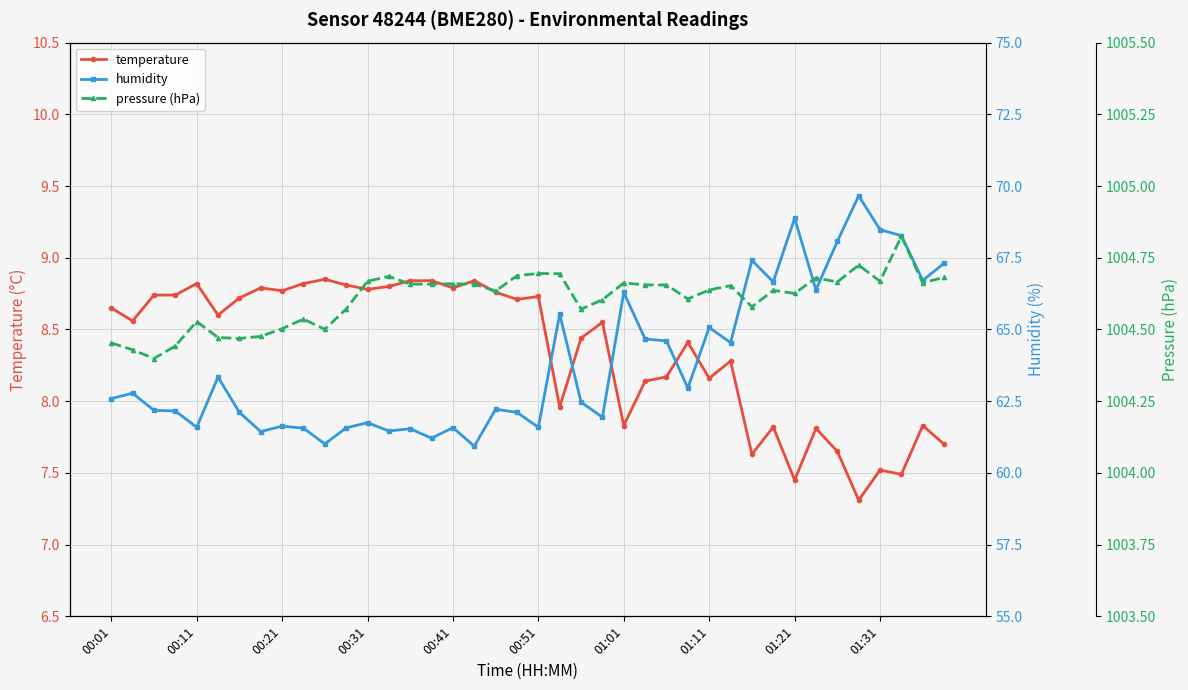

What are all the series names shown in the legend?

temperature, humidity, pressure (hPa)